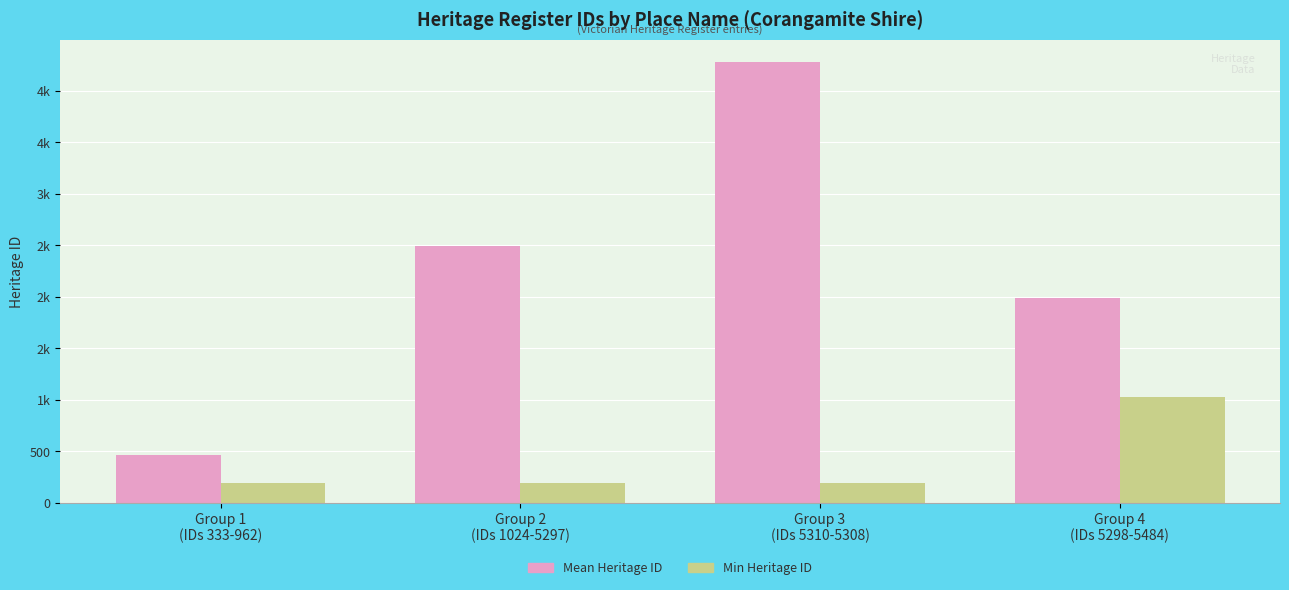

What is the sum of all Mean Heritage ID values?

9239.4